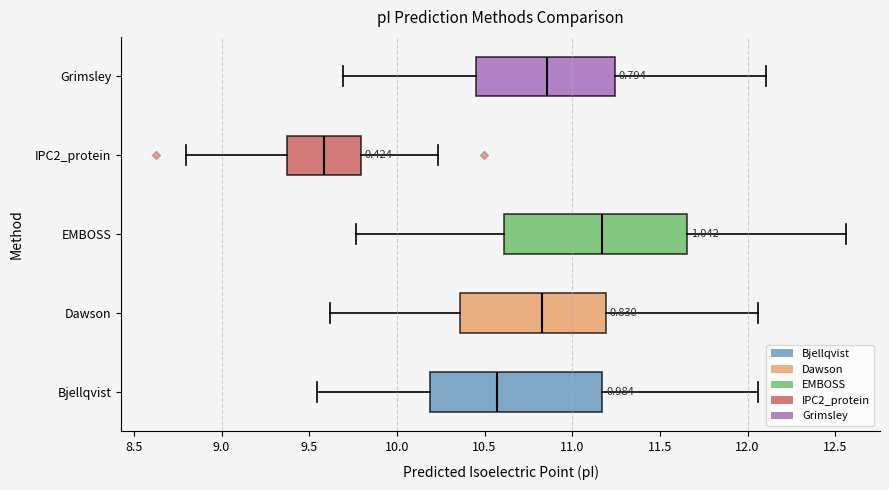

Which box has the furthest to the left median line?

IPC2_protein